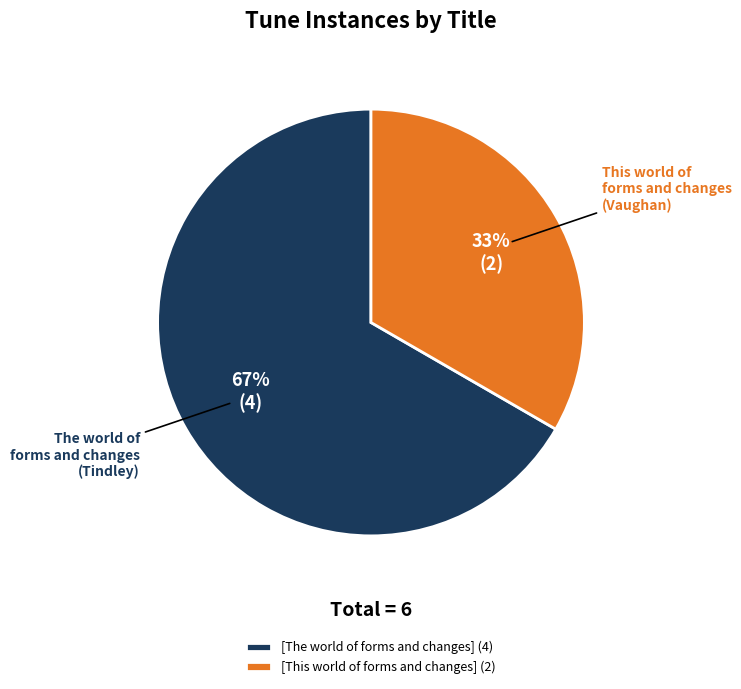

Count the number of slices in the pie.

2